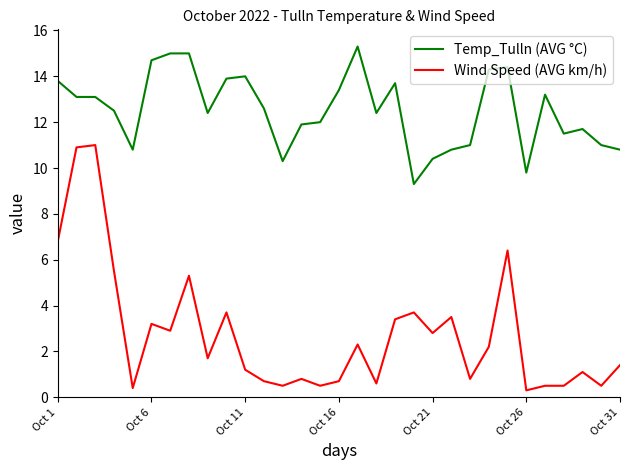

What is the highest value of the Temp_Tulln (AVG °C) series?

15.3